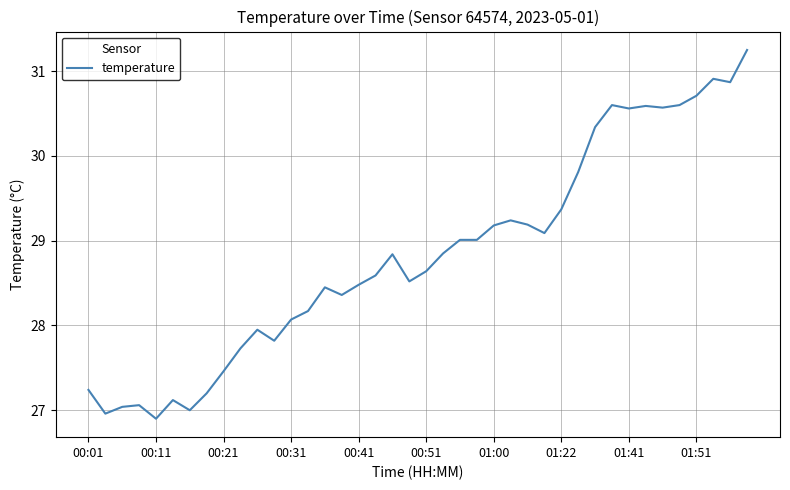

Does the chart have visible grid lines?

Yes